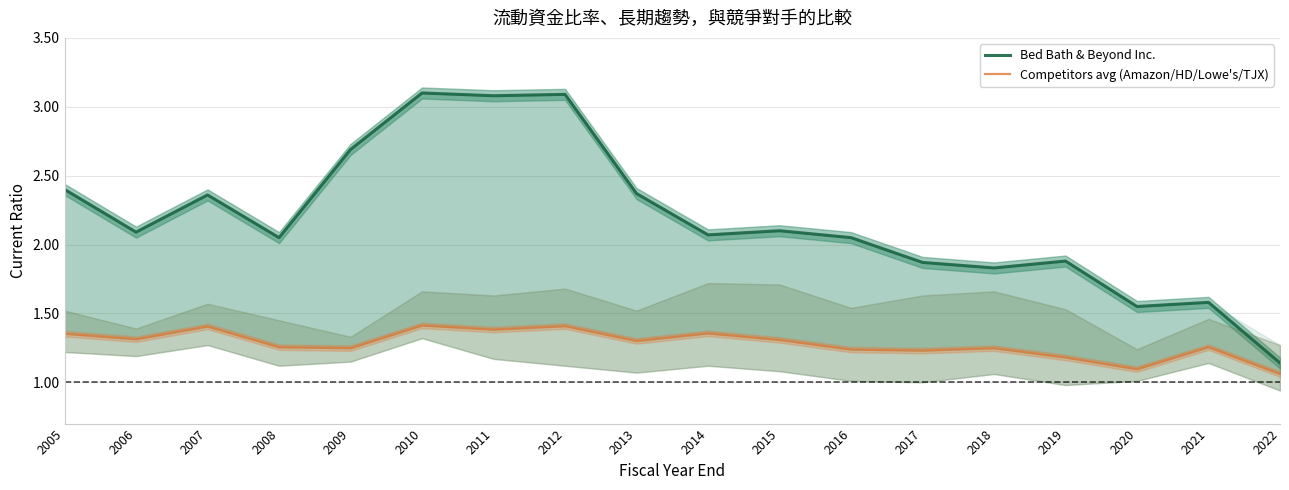

Does the chart have visible grid lines?

Yes